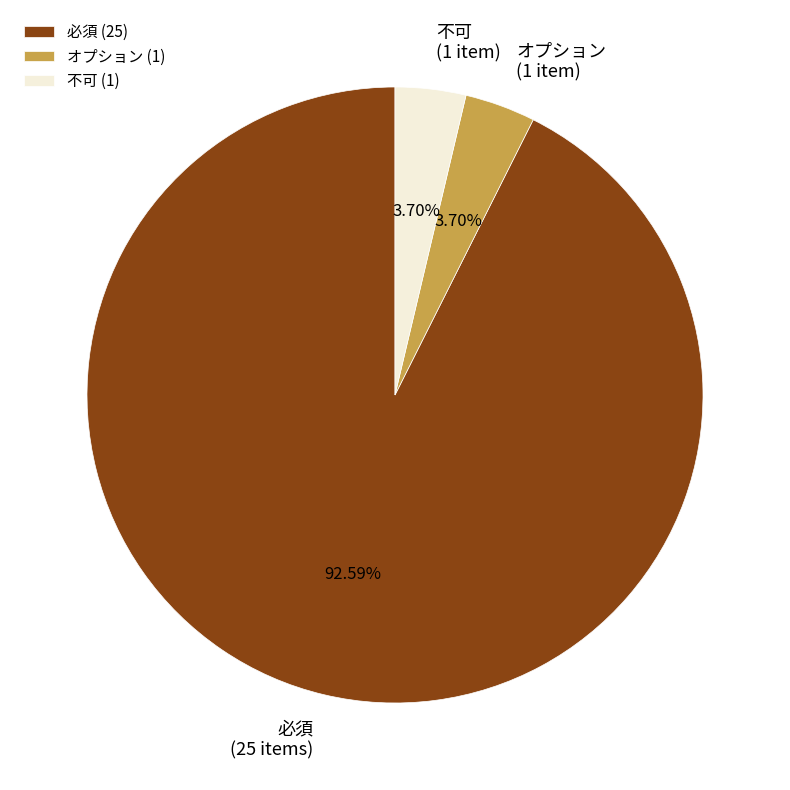

What is the majority slice?

必須 (25)